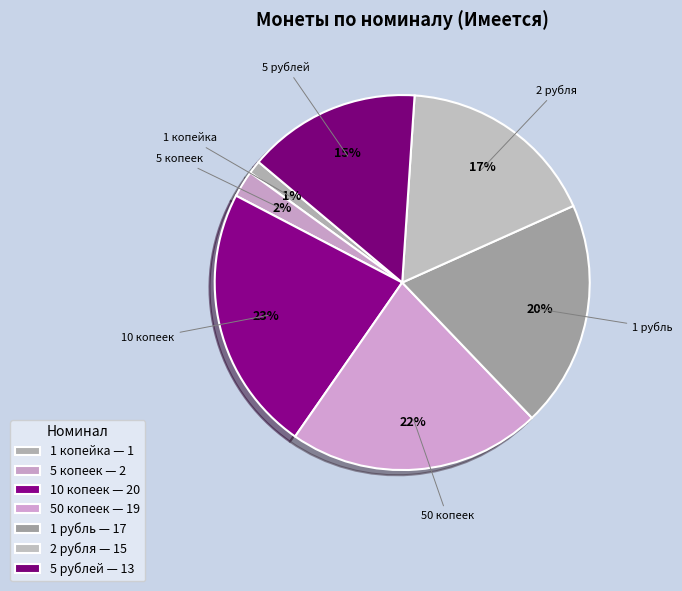

To the nearest percent, what portion does 5 рублей represent?

15%